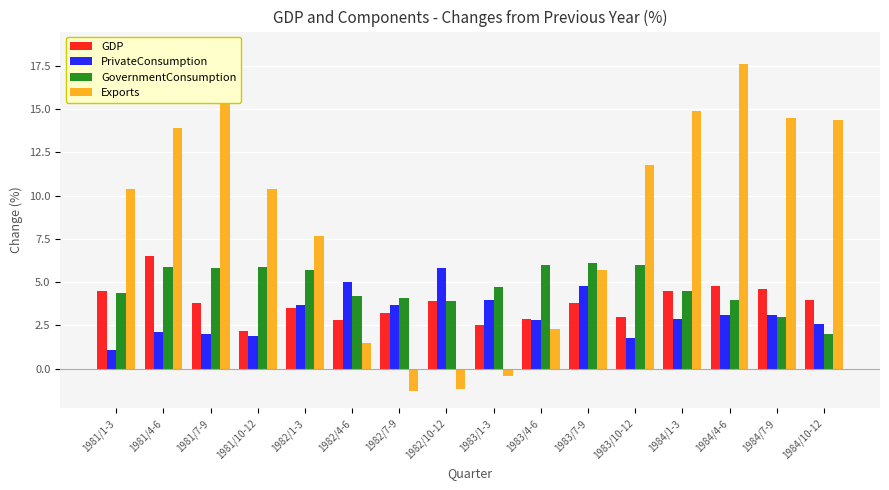

What is the difference between the PrivateConsumption values at 1982/1-3 and 1984/4-6?

0.6